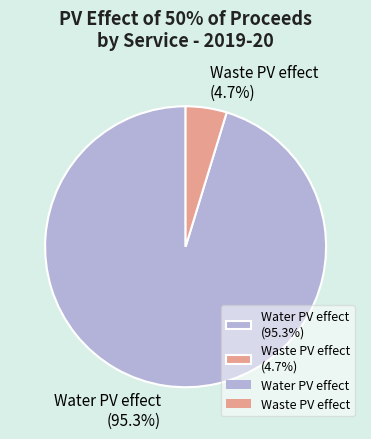

Between Waste PV effect and Water PV effect, which is larger?

Water PV effect